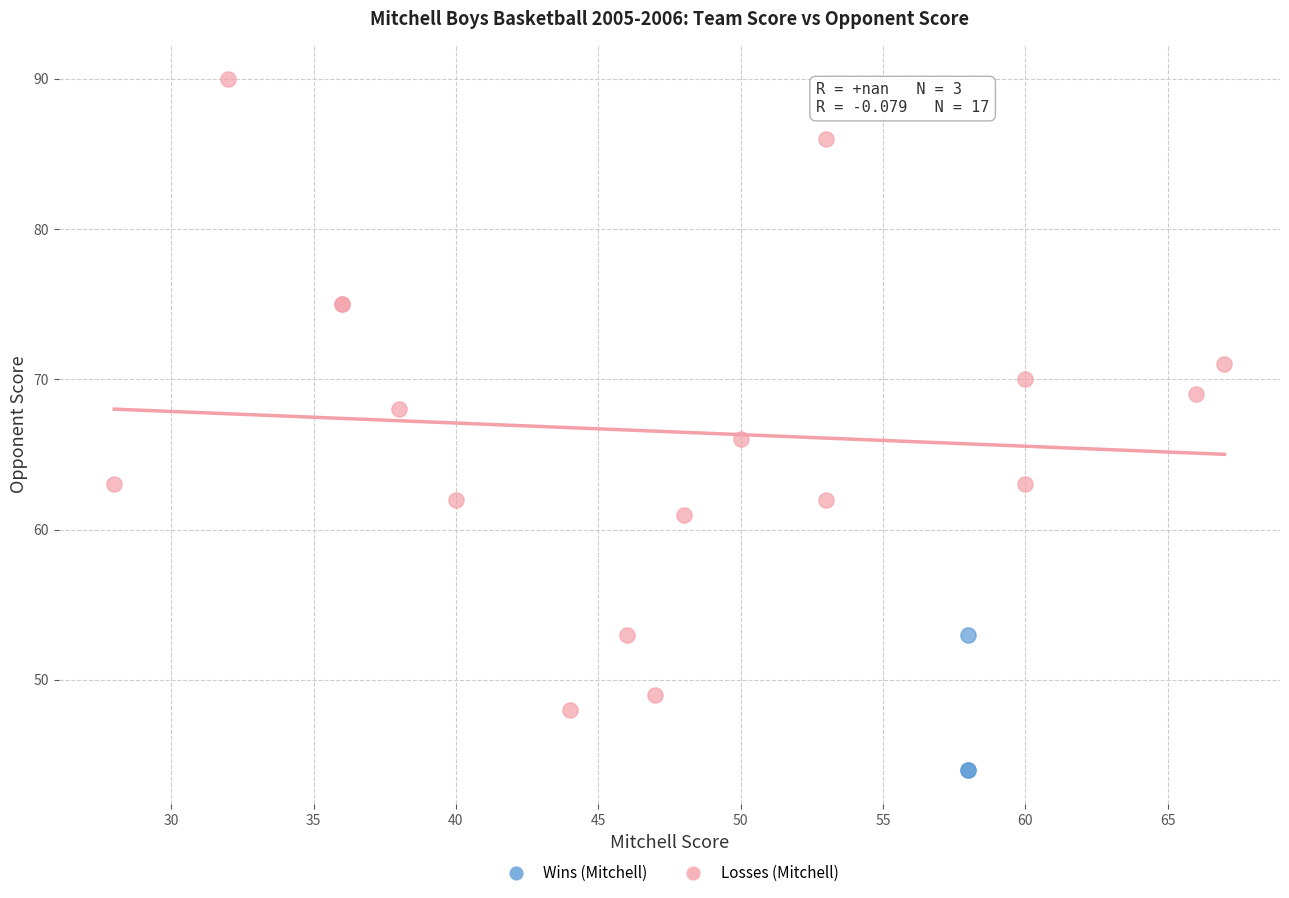

Which series reaches the maximum Y coordinate?

Losses (Mitchell)